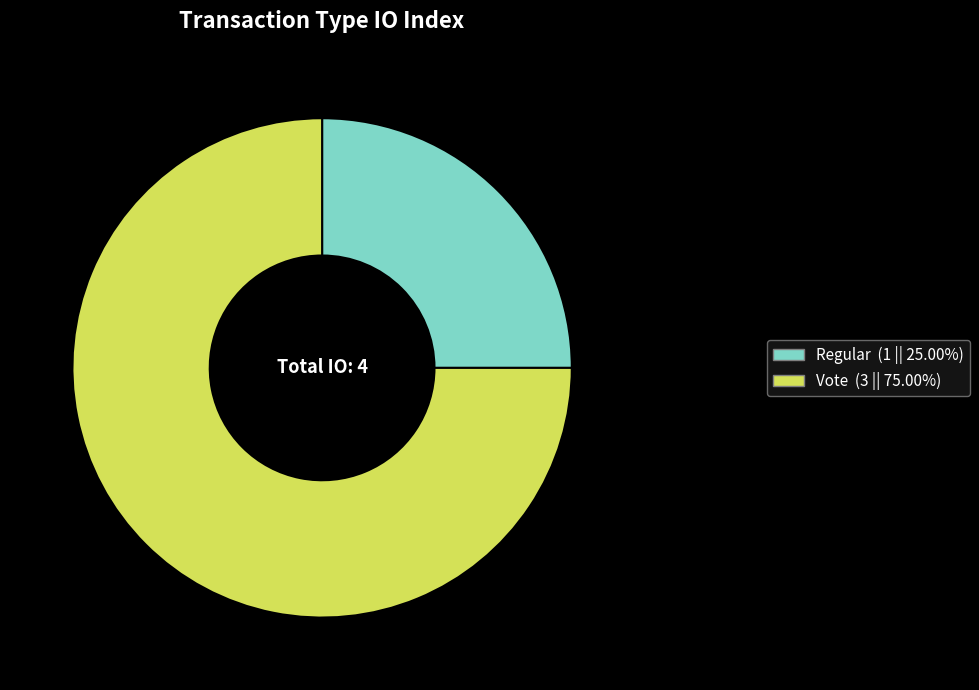

What is the ratio of the value at Regular to the value at Vote?

0.3